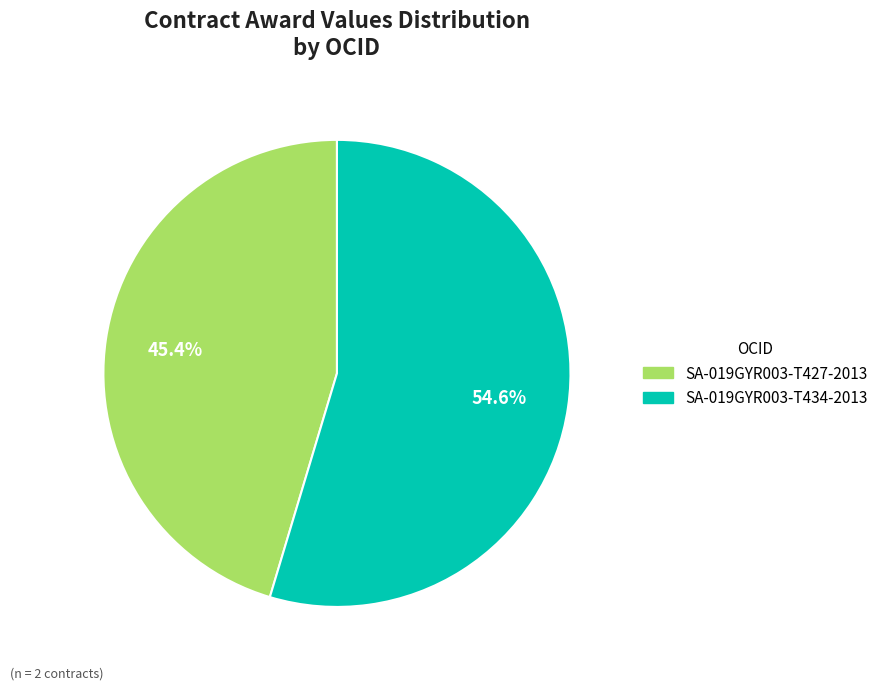

Which has a higher value, SA-019GYR003-T427-2013 or SA-019GYR003-T434-2013?

SA-019GYR003-T434-2013